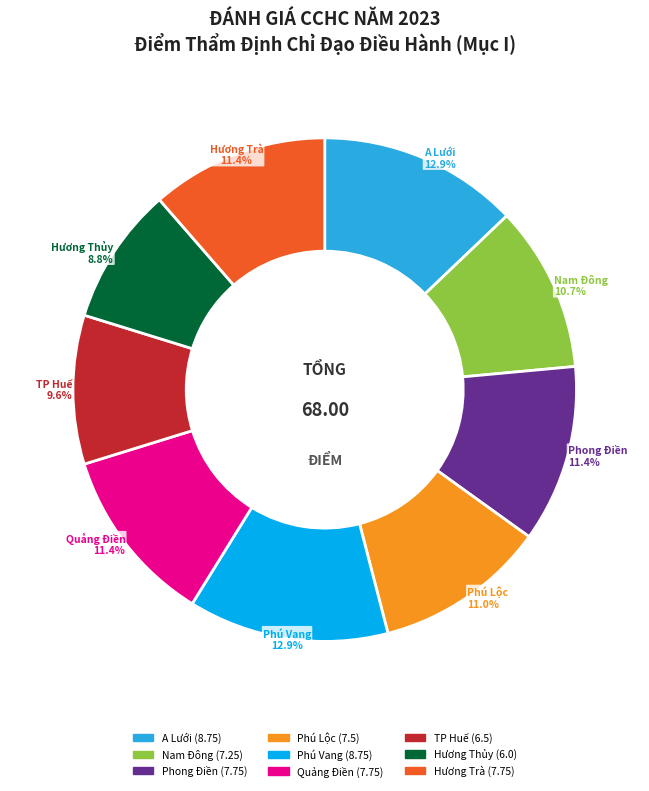

Is there any slice that represents more than half of the pie?

No